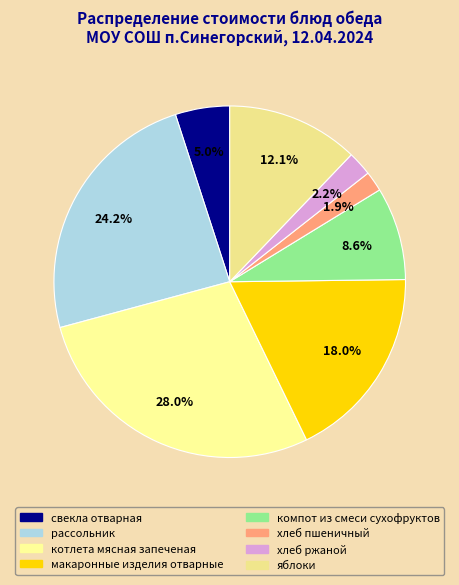

Is it true that хлеб ржаной is 2% of the pie?

True